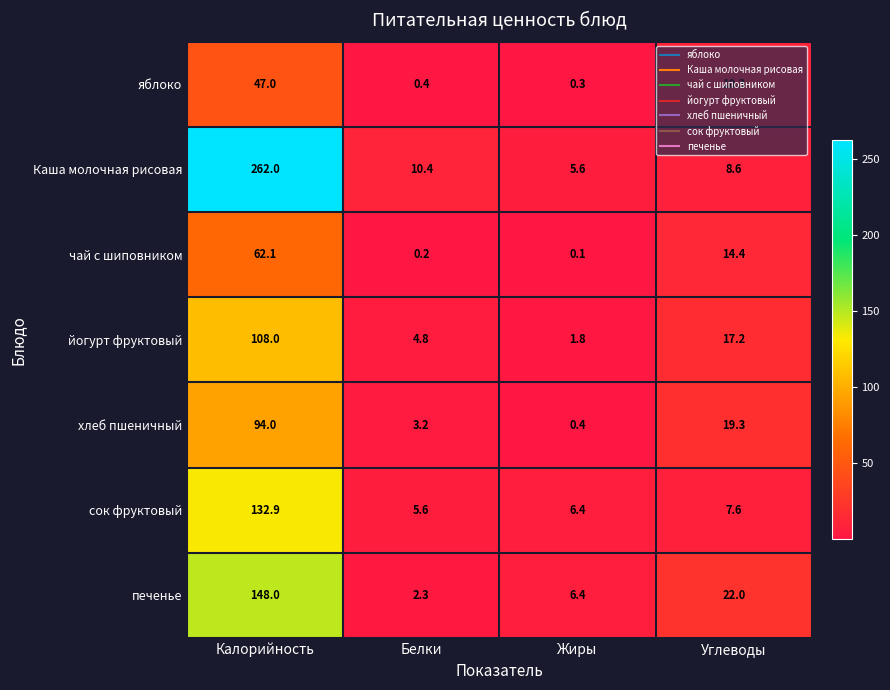

List the labels in order of чай с шиповником value, smallest first.

Жиры, Белки, Углеводы, Калорийность